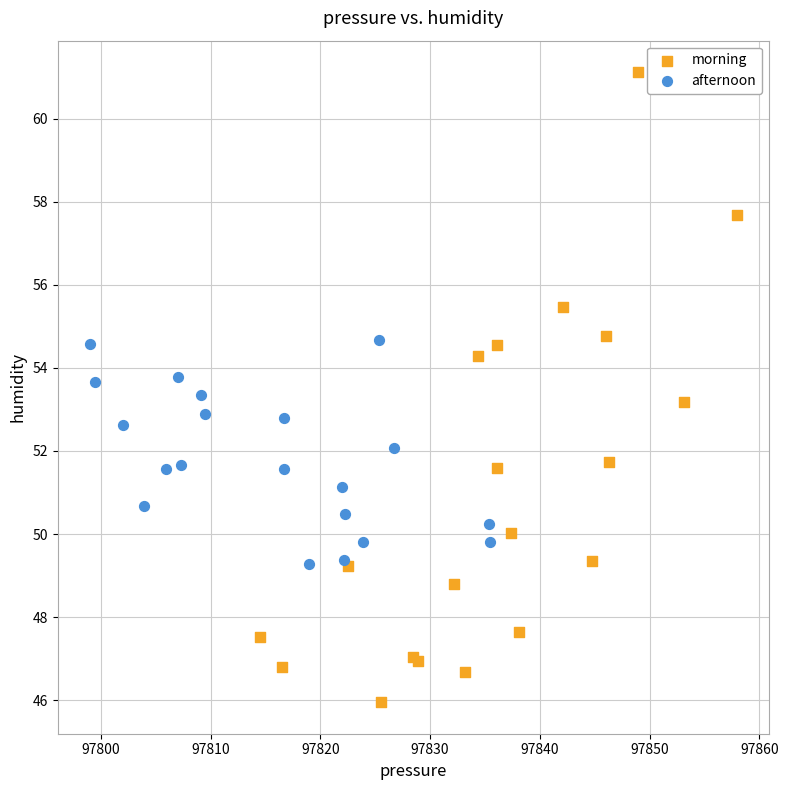

Which series has the largest Y range (max minus min)?

morning